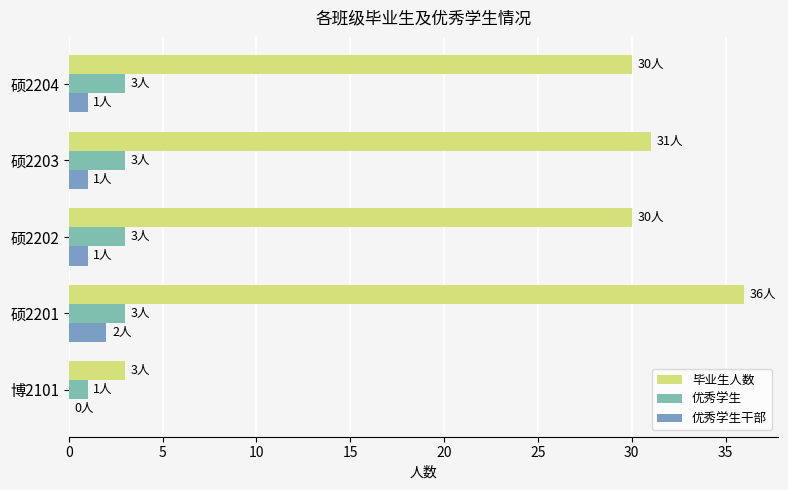

At which category is the sum across all series the highest?

硕2201